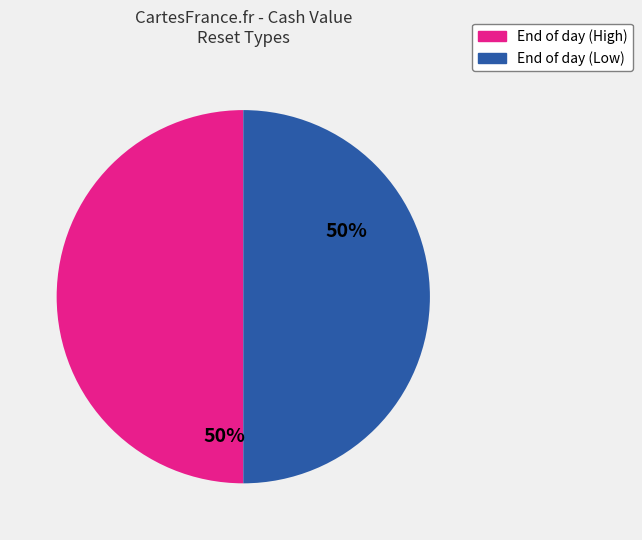

To the nearest percent, what is the average slice percentage?

50%